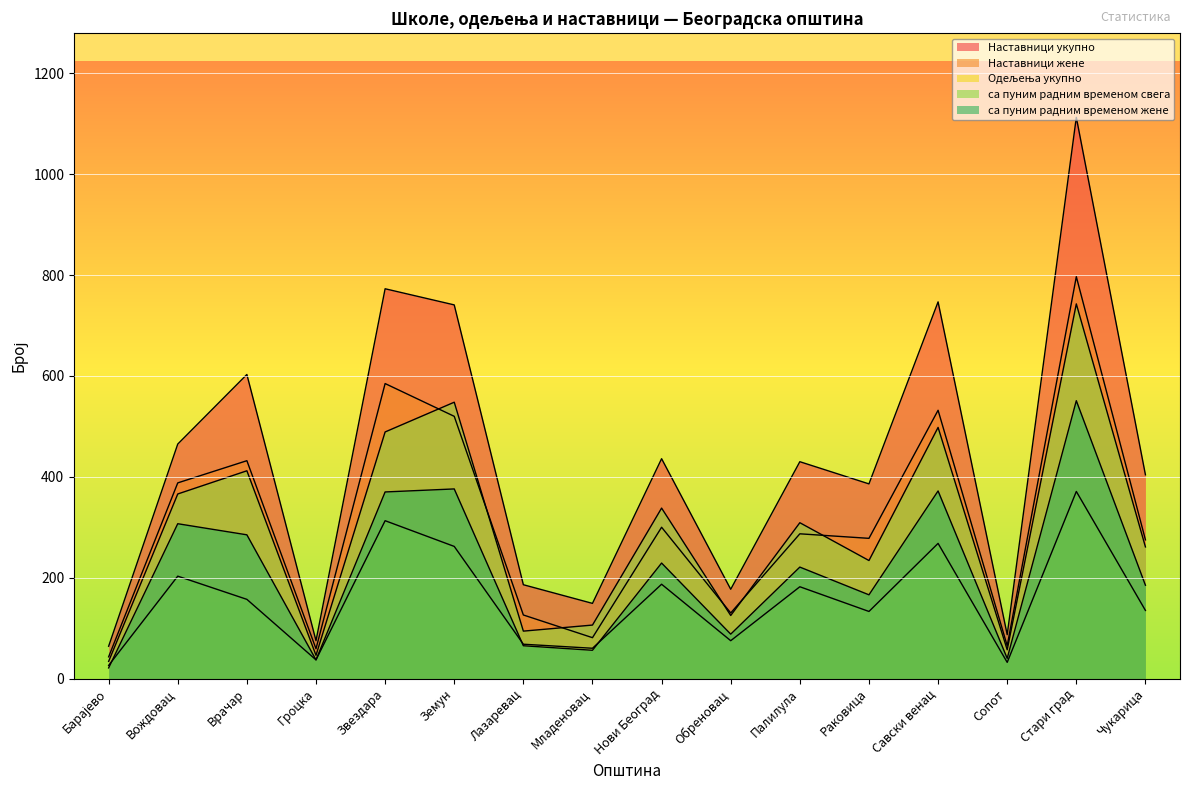

Reading right to left, extract all data points from this chart.

Наставници укупно: 404	1113	87	747	386	430	177	436	149	186	741	773	75	603	465	64
Наставници жене: 275	797	65	532	278	287	130	300	81	126	520	585	59	432	388	43
Одељења укупно: 135	371	32	268	133	182	75	187	60	68	262	313	37	157	203	26
са пуним радним временом свега: 261	743	57	498	234	309	125	338	106	94	548	489	46	412	366	34
са пуним радним временом жене: 185	551	40	372	166	221	88	229	56	65	376	370	37	285	307	21